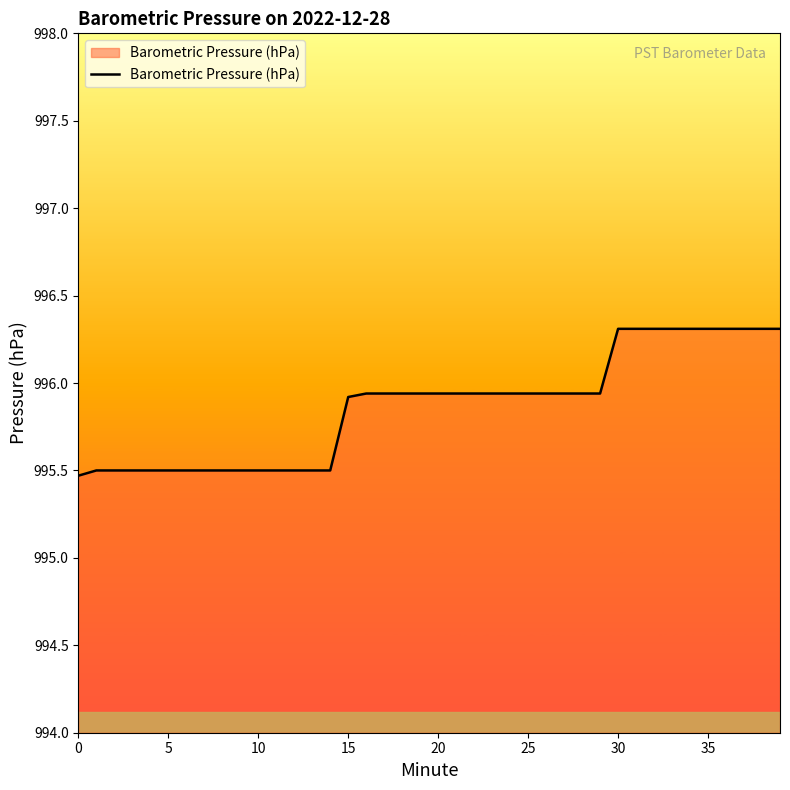

How many lines are shown in the chart?

1